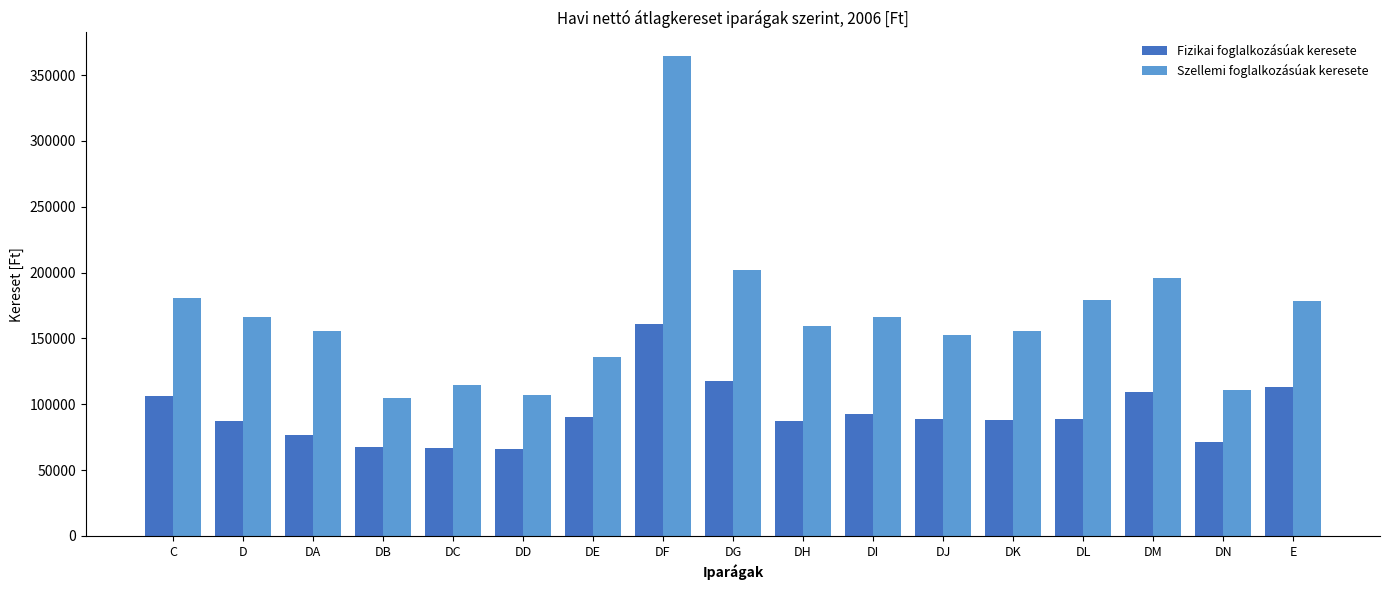

True or false: Fizikai foglalkozásúak keresete has a value of 191802.5 at DG.

False